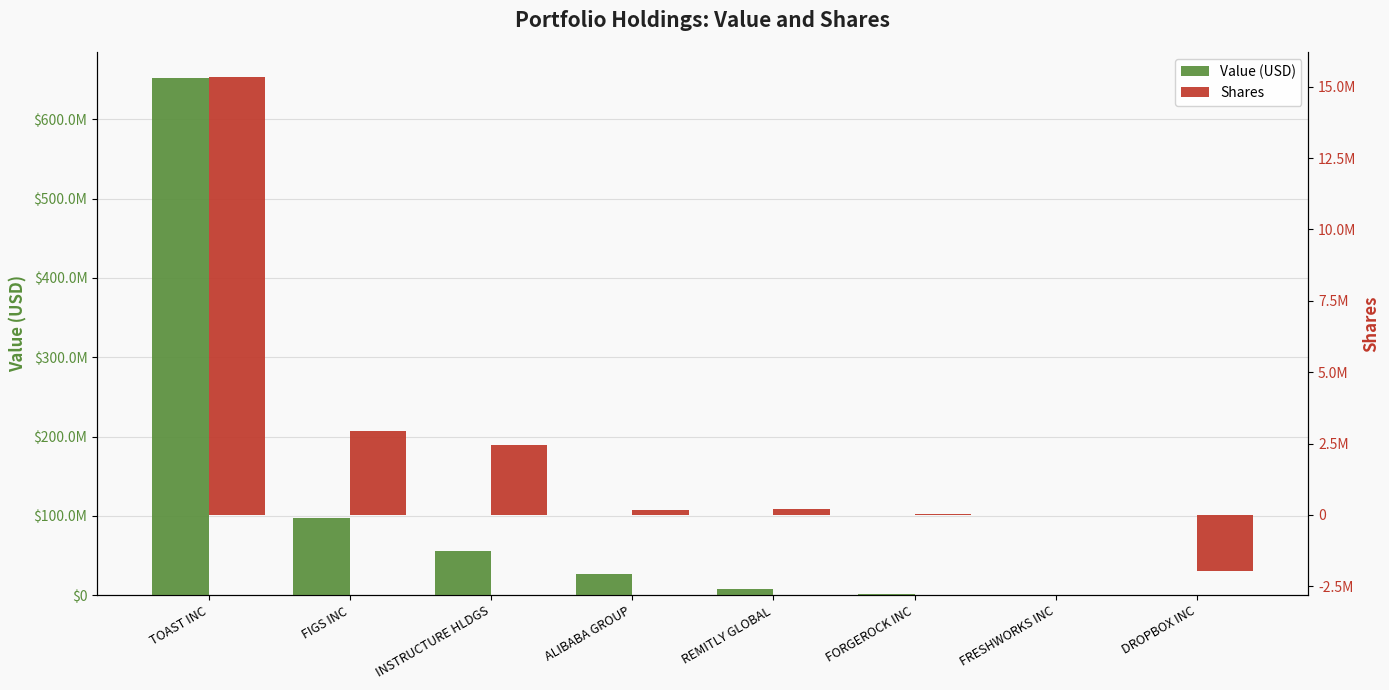

The value of Shares at FIGS INC is 2038793. True or false?

False